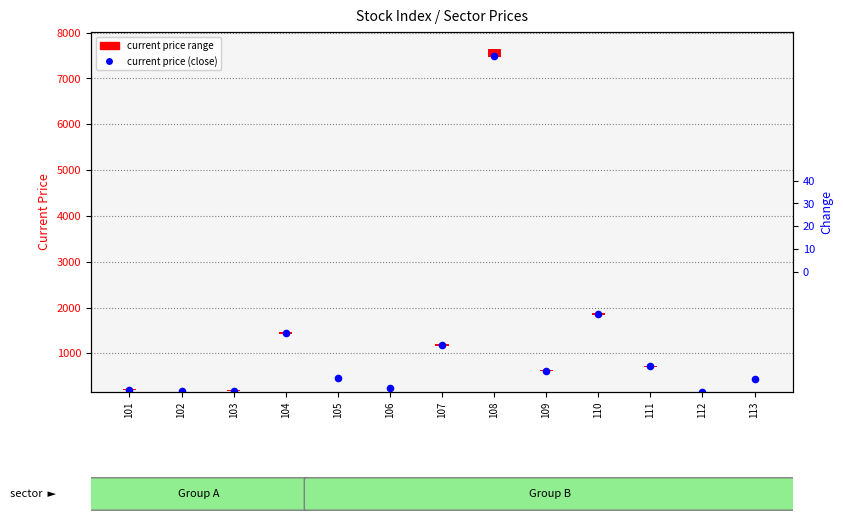

Between 102 and 101, which is larger?

101